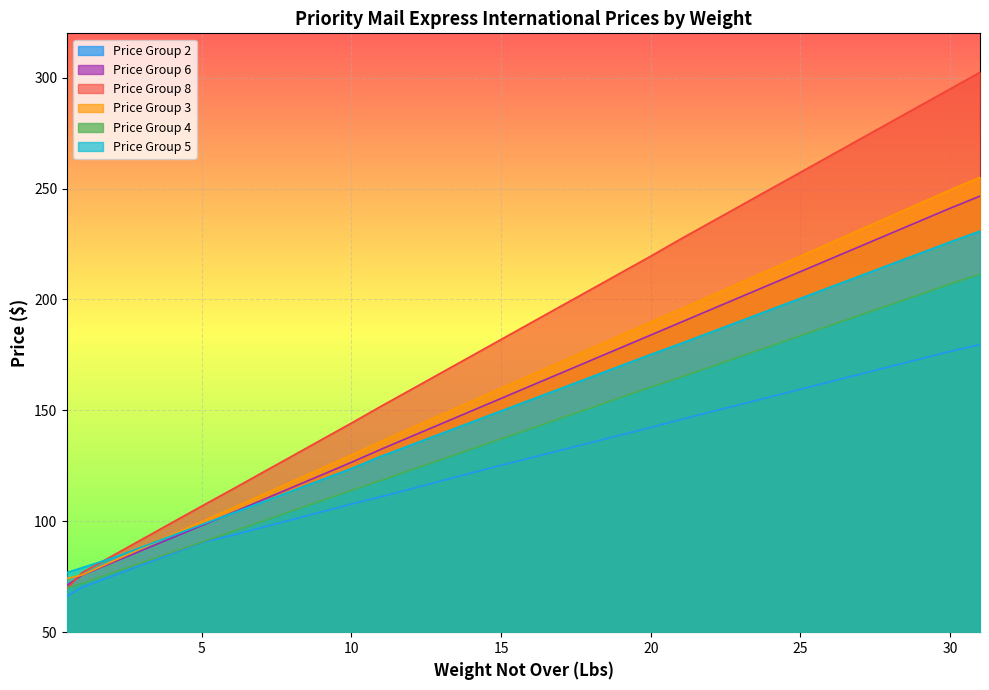

What is the difference between the maximum and minimum values in the Price Group 8 series?

232.8